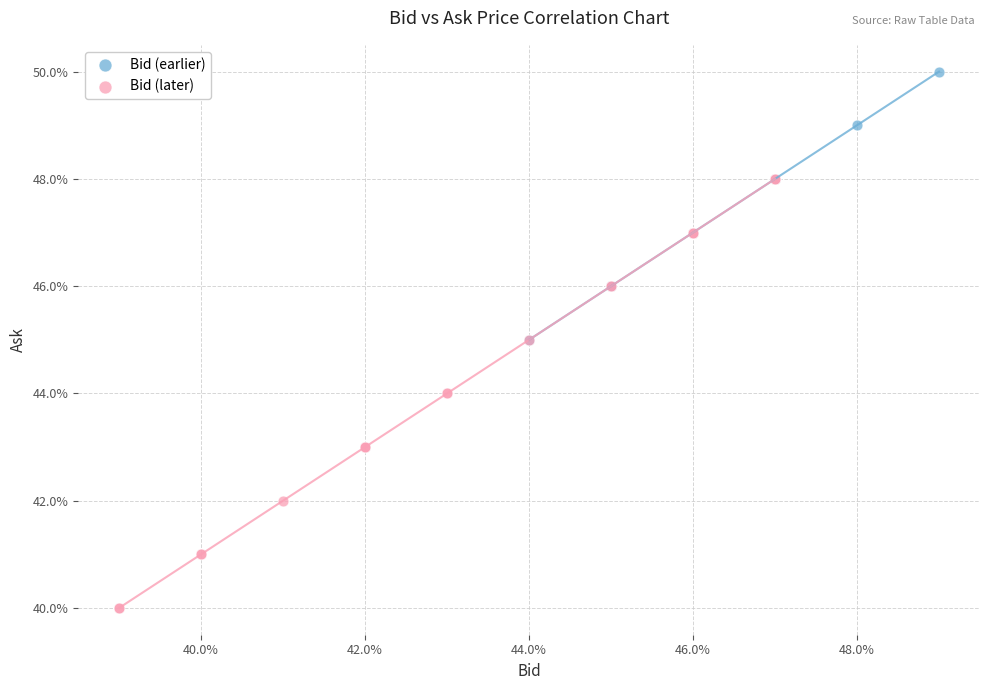

Which series has the widest spread of Y values?

Bid (later)